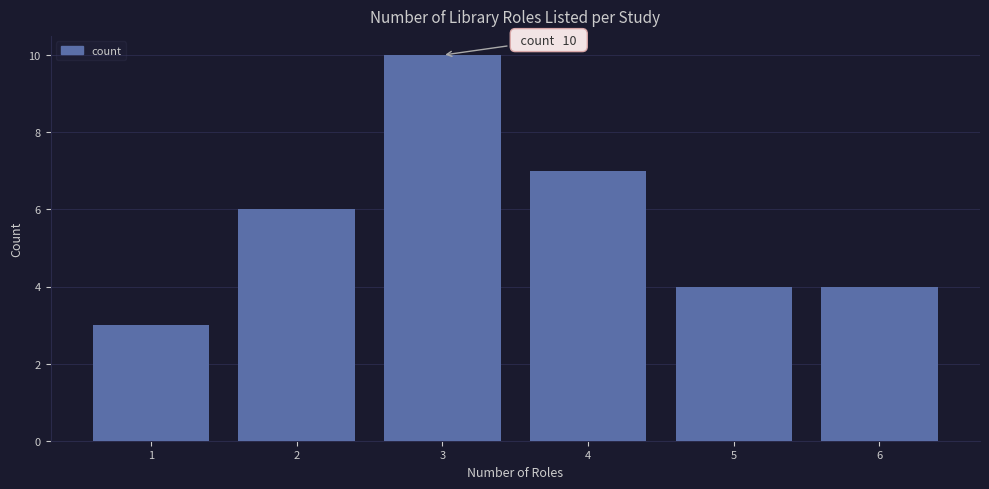

Which range on the x-axis has the tallest bar?

2.5 to 3.5